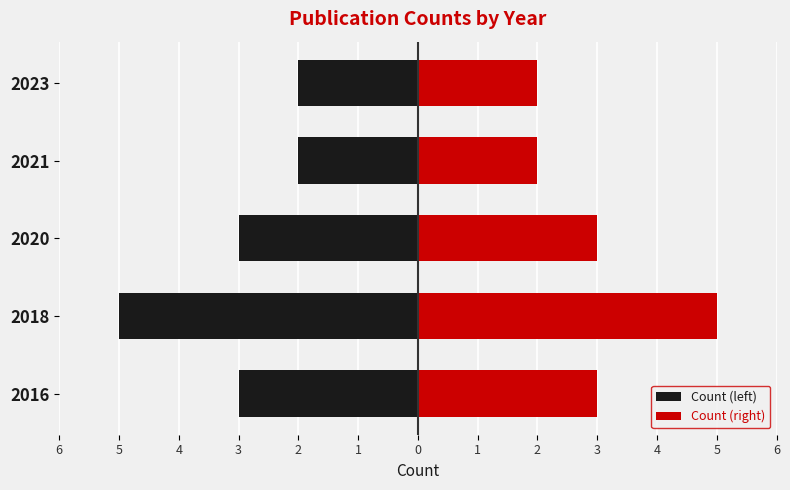

What is the average value of the Count (right) series?

3